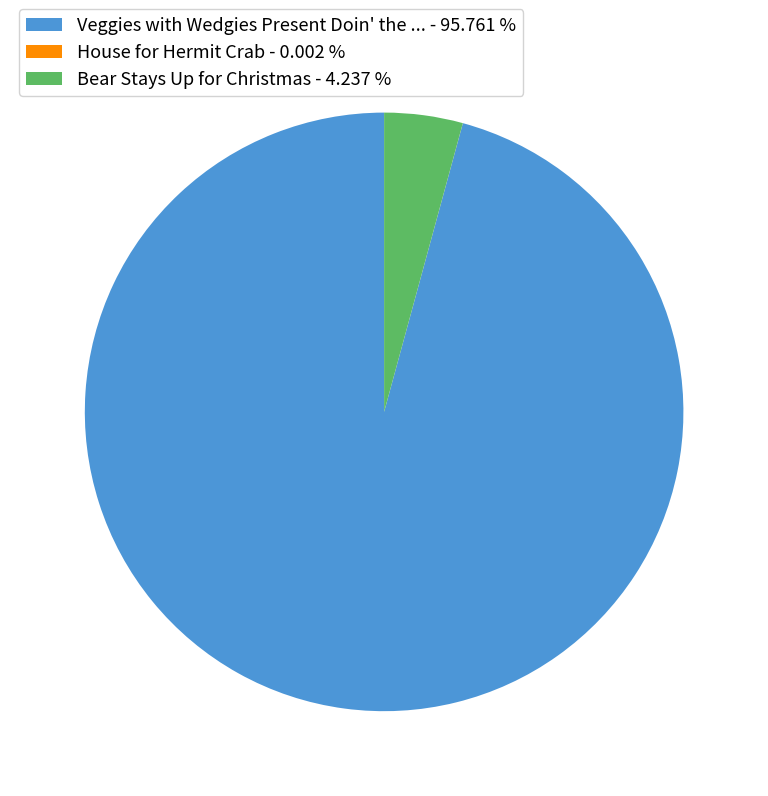

Does Veggies with Wedgies Present Doin' the ... represent more than half of the total?

Yes